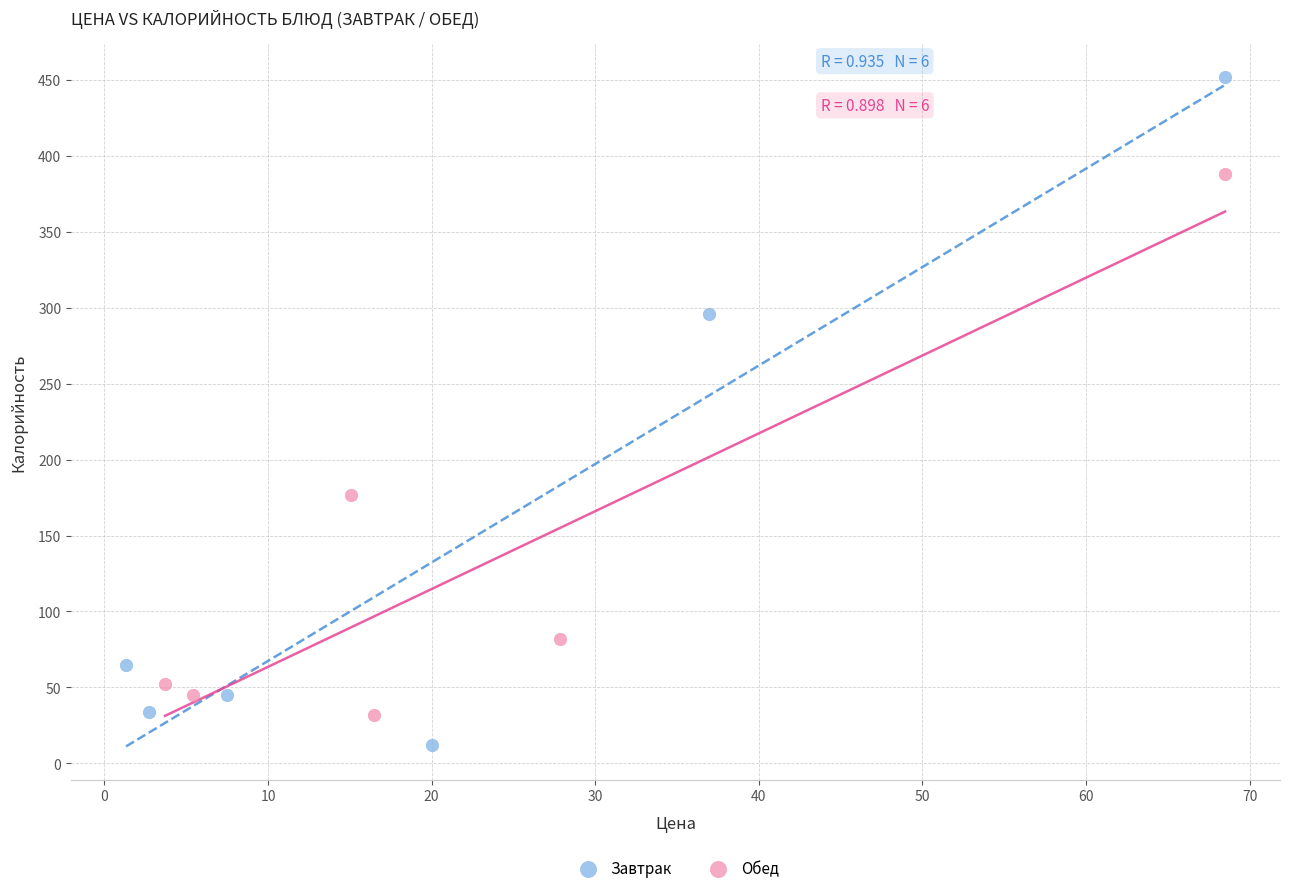

Which series contains the highest Y value?

Завтрак